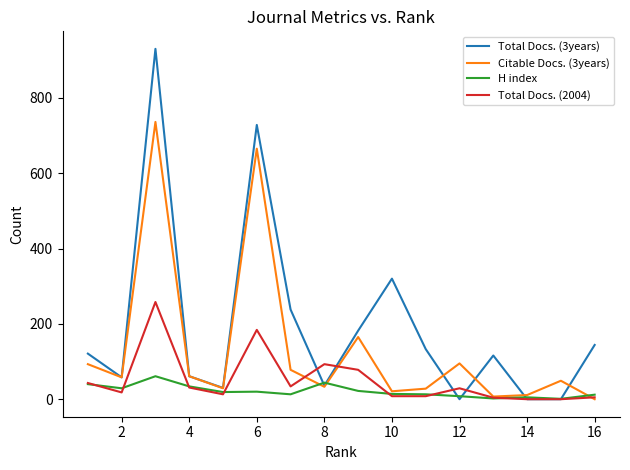

Which series has the widest spread of values?

Total Docs. (3years)